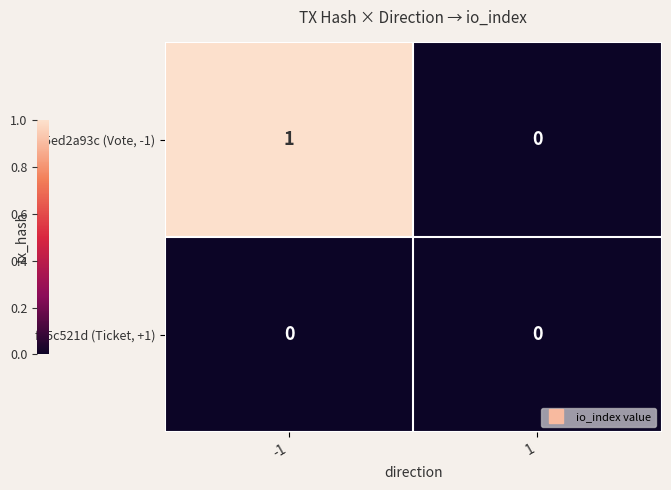

Which series has the widest spread of values?

5ed2a93c (Vote, -1)